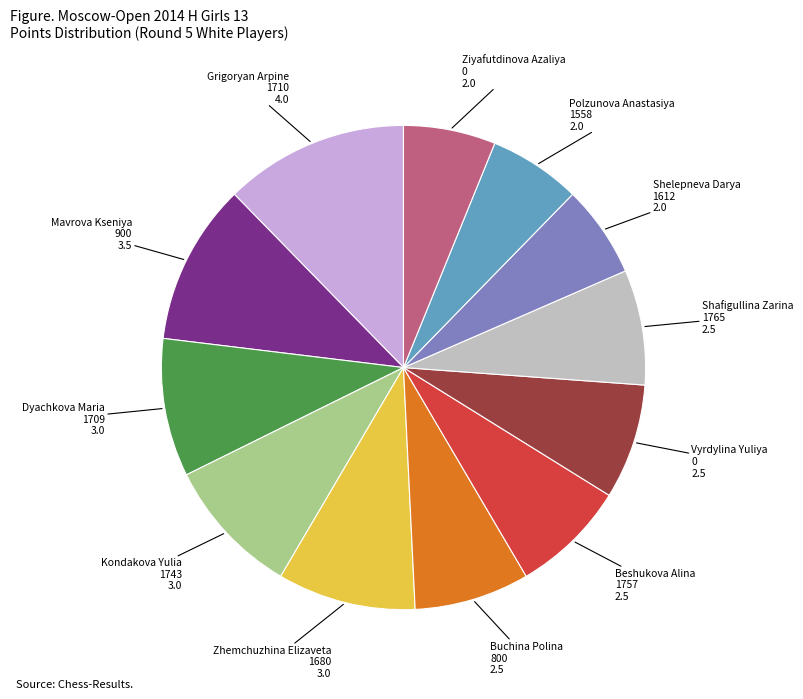

How many slices are in this pie chart?

12